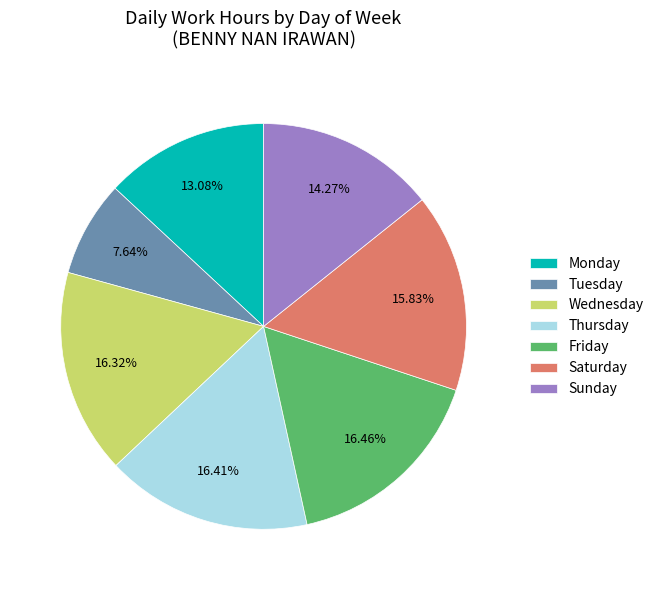

Do Monday and Sunday together represent more than half of the pie?

No